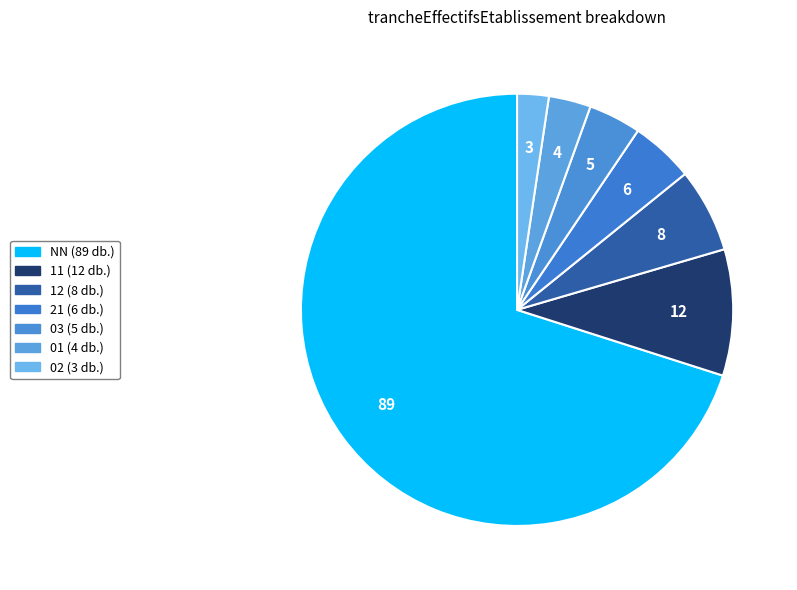

To the nearest percent, what portion does 12 represent?

6%